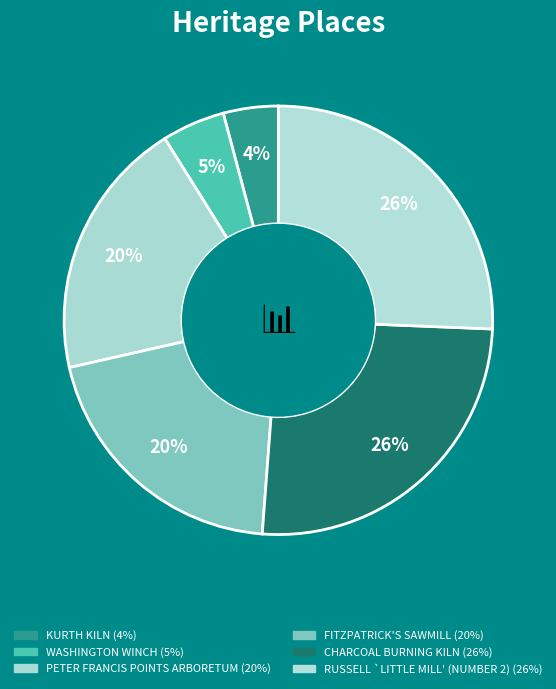

How many segments does this pie chart have?

6